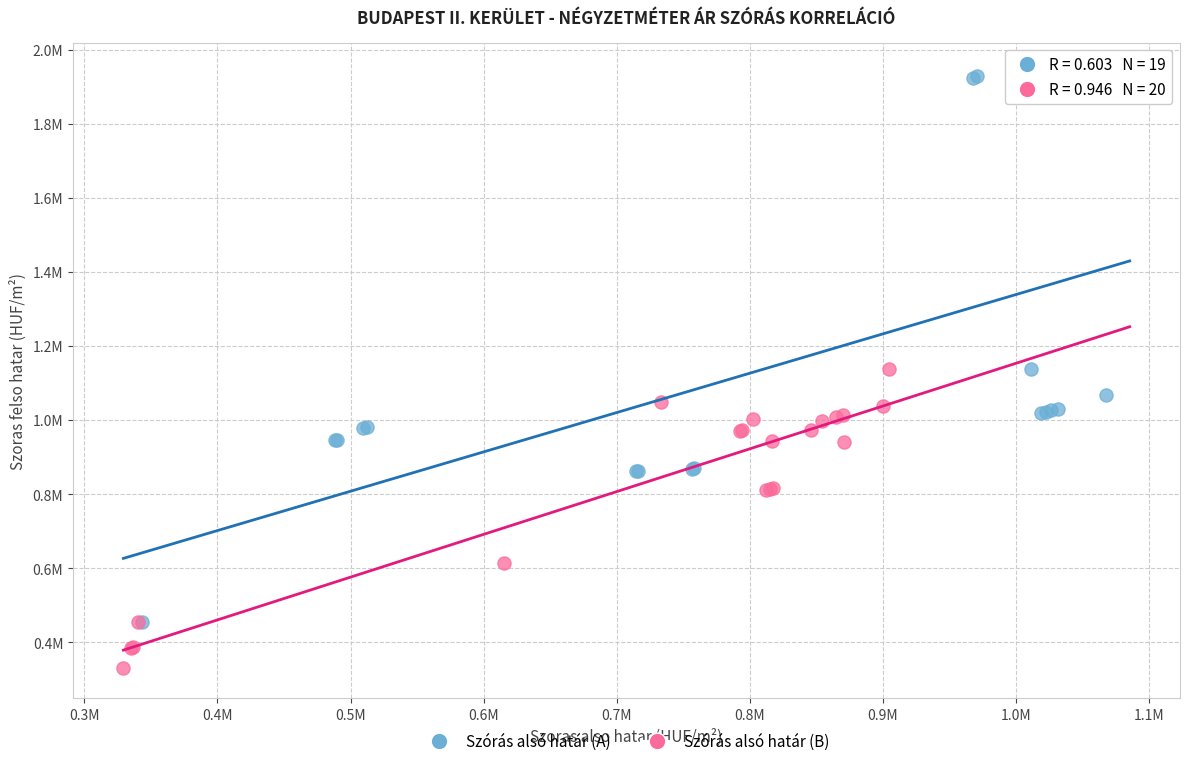

Which series contains the highest Y value?

Szórás alsó határ (A)